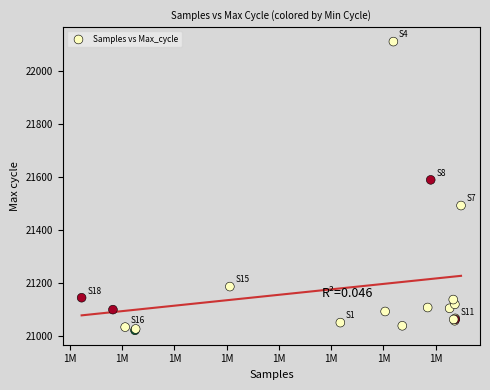

What Y value in the scatter plot is closest to 21565?

21588